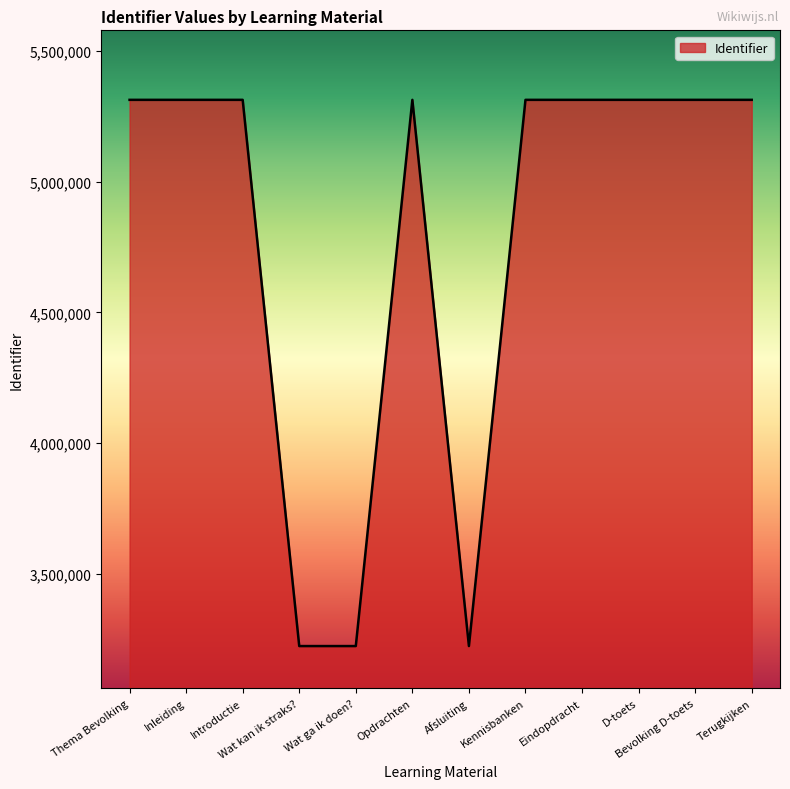

Is it true that the value at Introductie is 2940956?

False